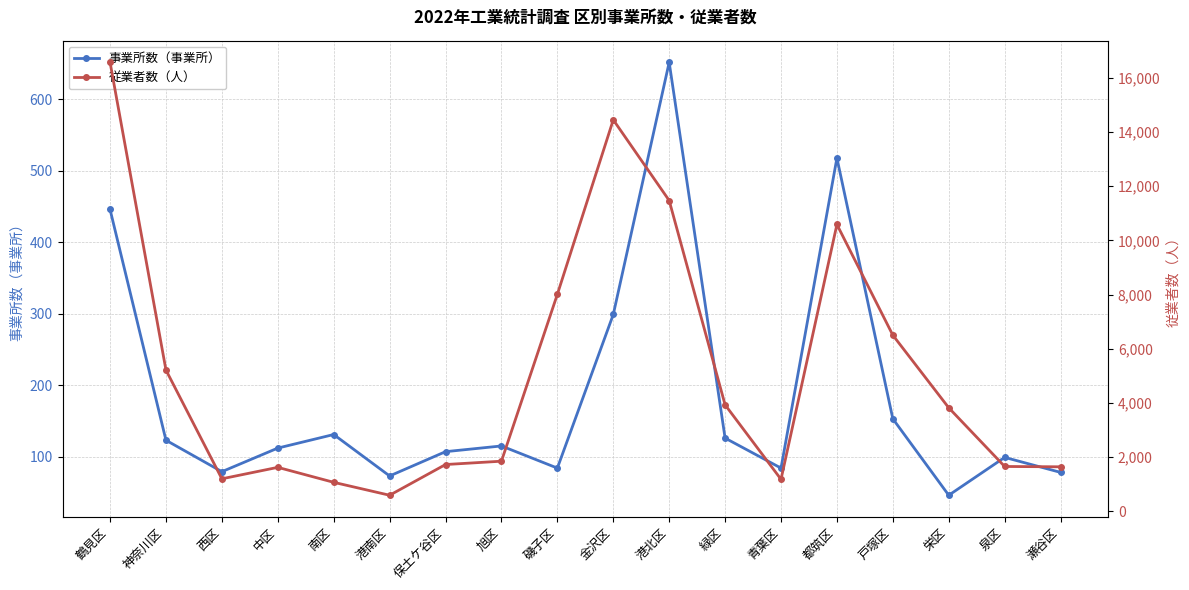

Where is 事業所数（事業所） nearest to the value 349?

金沢区